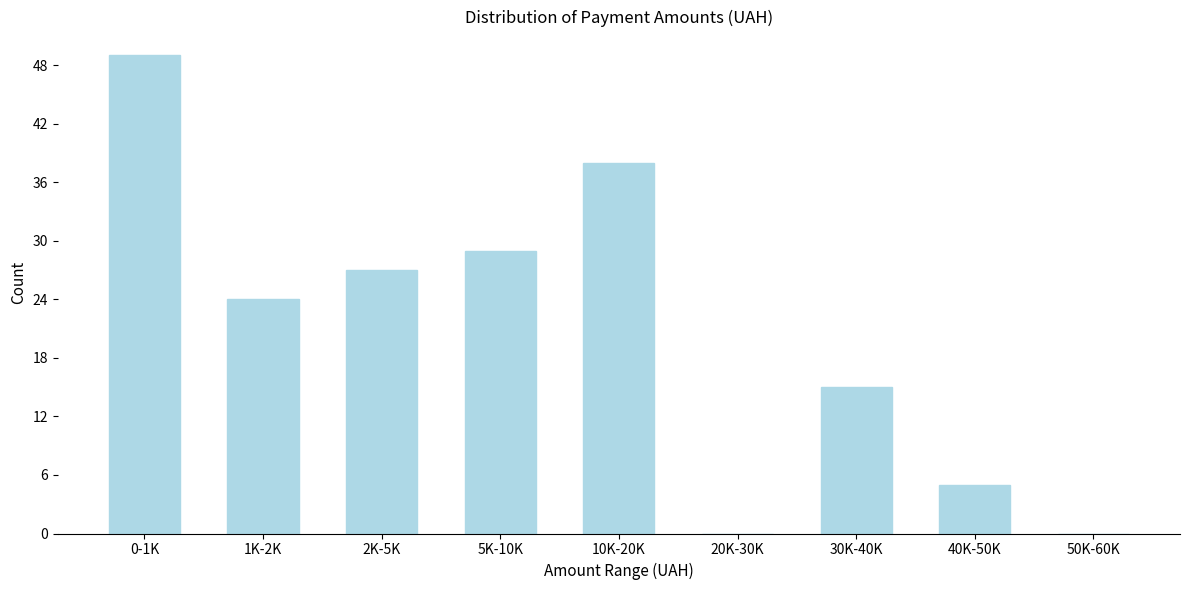

Reading right to left, list all the values displayed in this chart.

50K-60K=0	40K-50K=5	30K-40K=15	20K-30K=0	10K-20K=38	5K-10K=29	2K-5K=27	1K-2K=24	0-1K=49